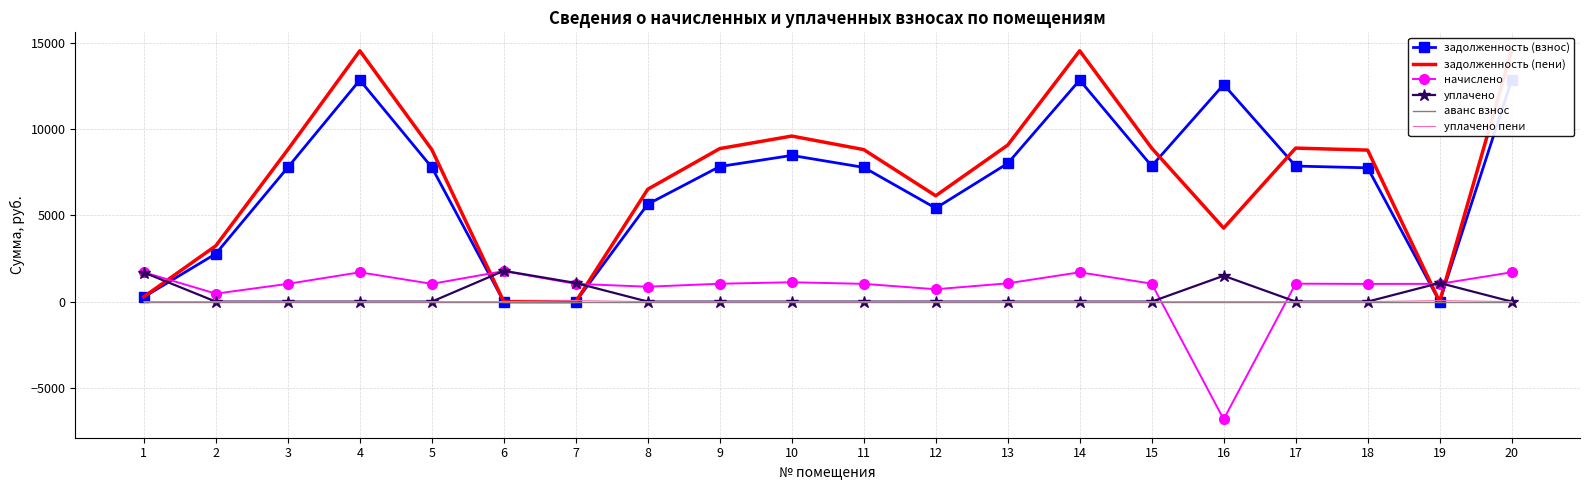

List the labels in order of начислено value, largest first.

6, 1, 4, 14, 20, 10, 13, 15, 17, 9, 3, 5, 7, 11, 19, 18, 8, 12, 2, 16